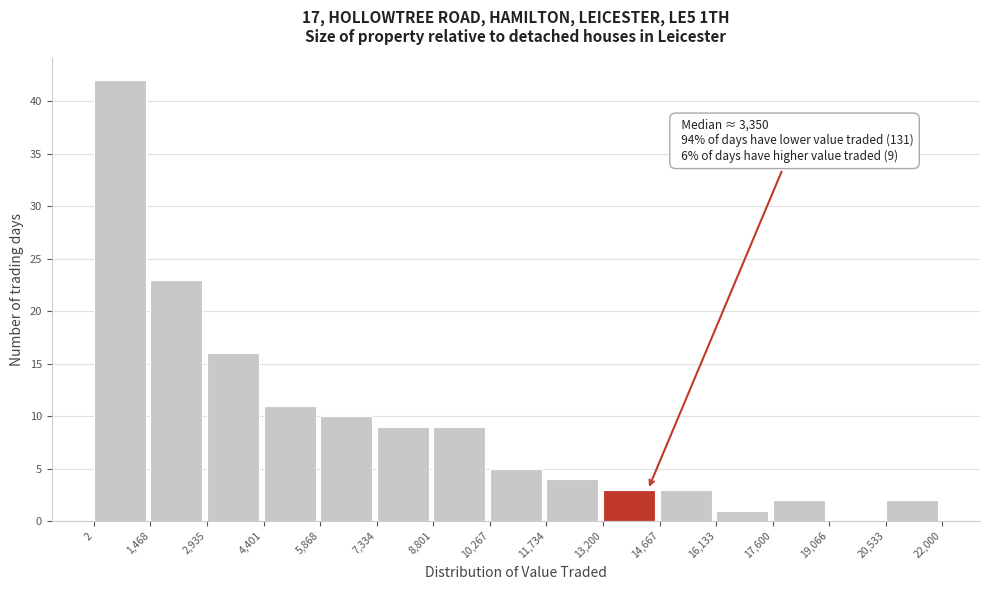

Which range on the x-axis has the tallest bar?

2 to 1,468